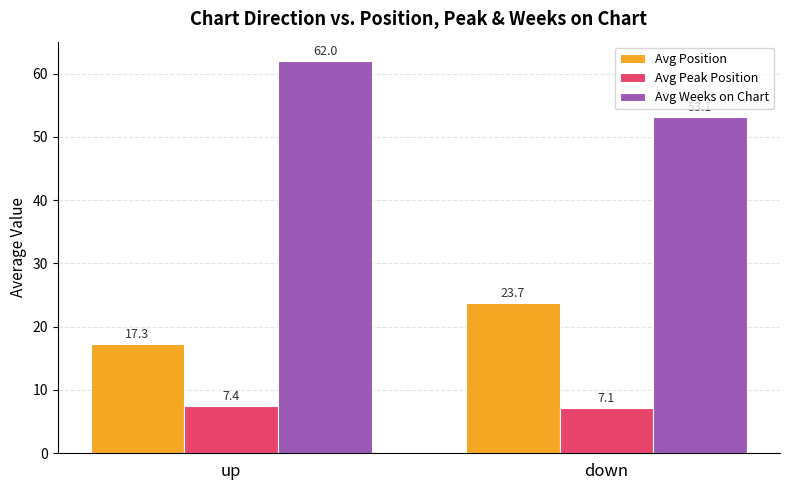

How many series are shown in this chart?

3